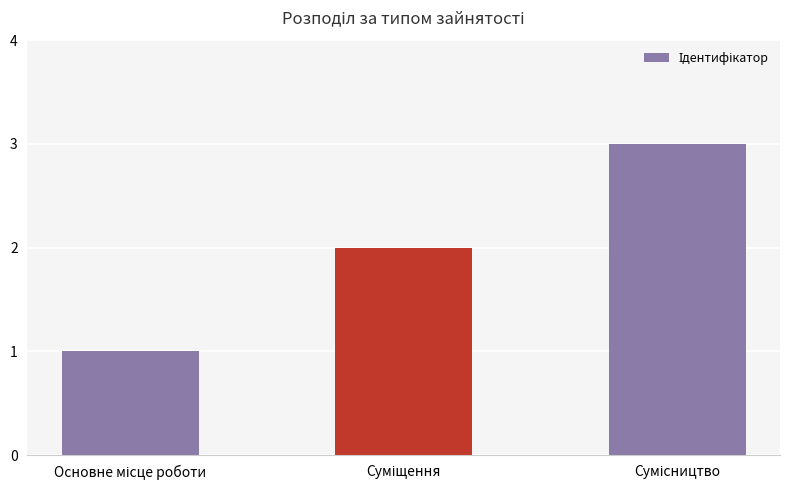

What is the greatest value displayed?

3